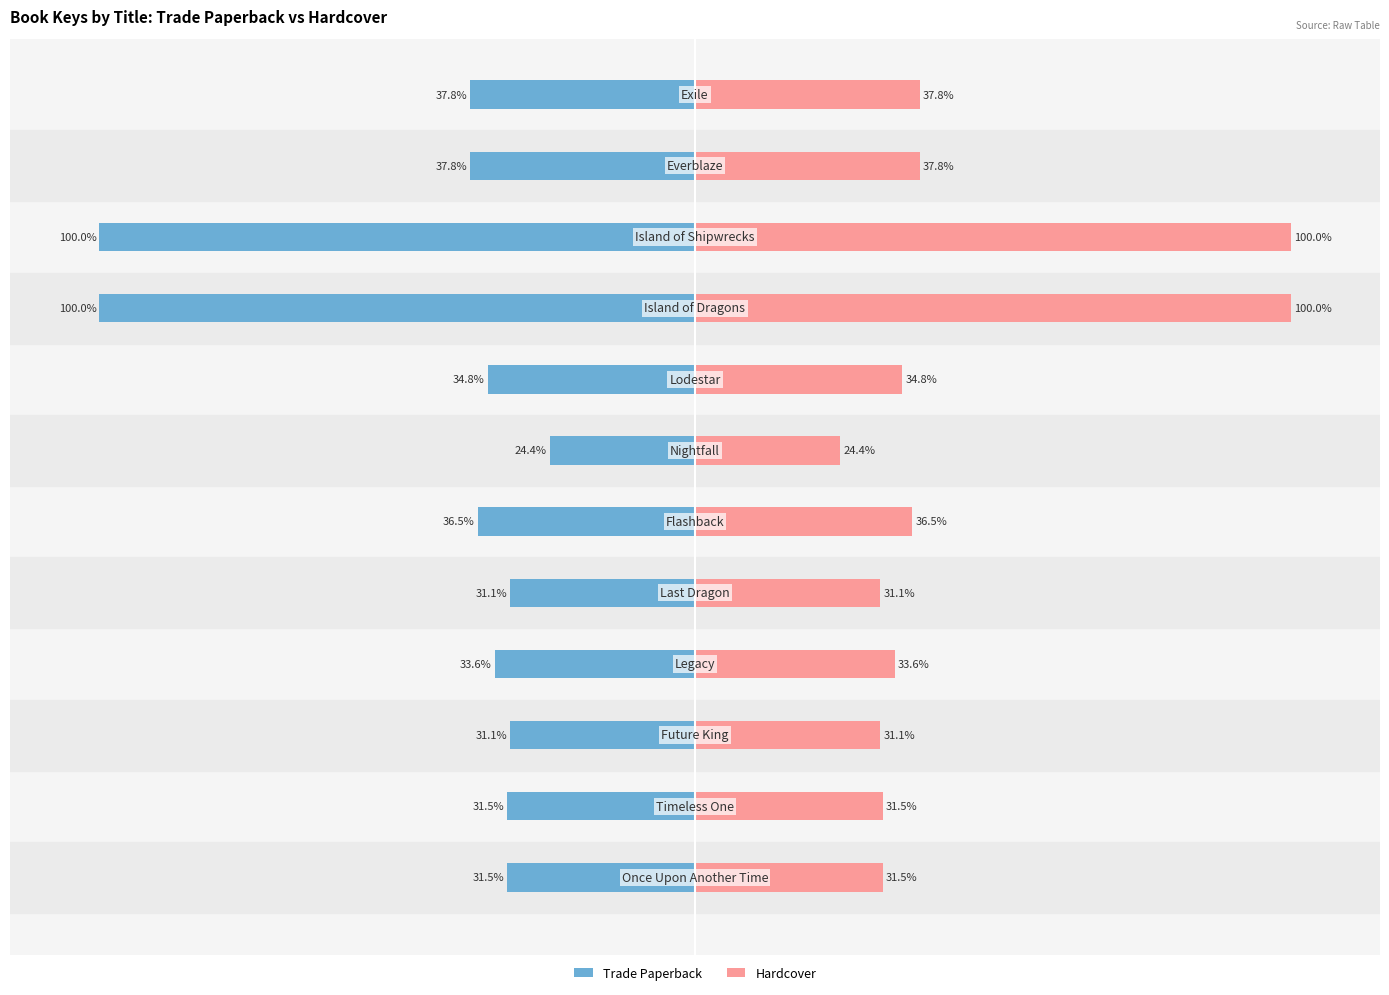

Is it true that Trade Paperback equals -17.7 at 3?

False